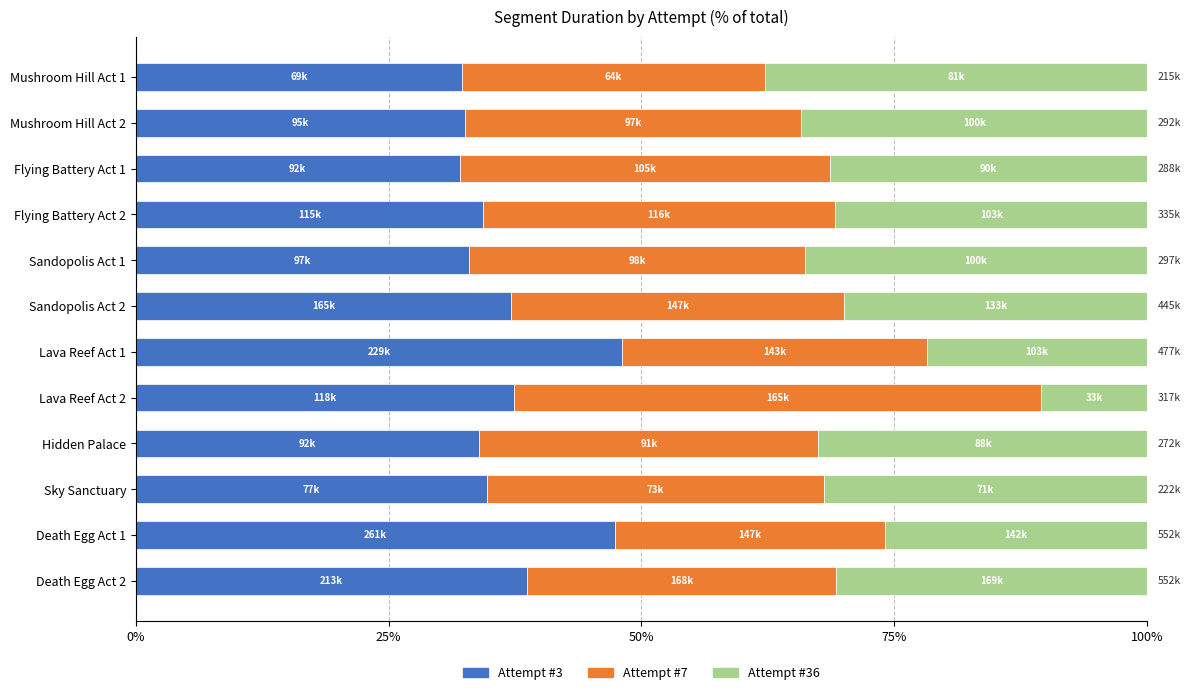

What is the difference between the maximum and second lowest values in the Attempt #3 series?

15.9